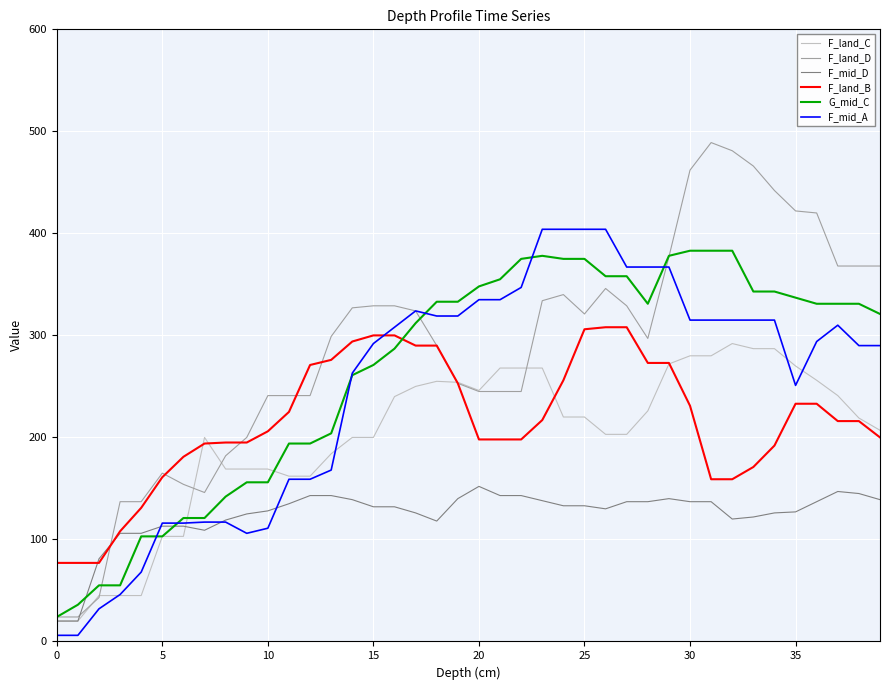

Which series has the widest spread of values?

F_land_D